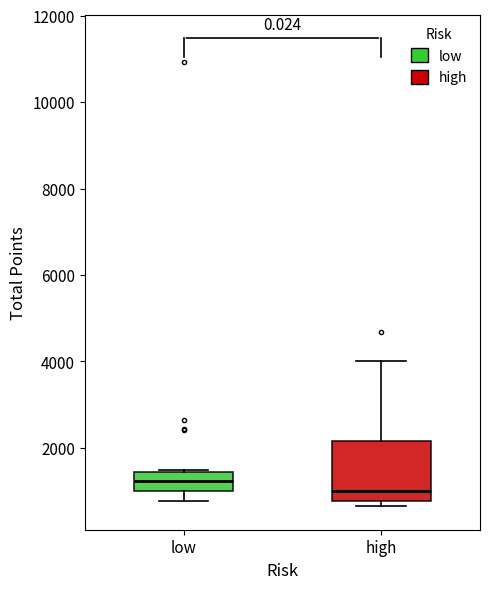

Reading left to right, transcribe this box plot: for each box, give where its median line is, the range the box spans, and where its two whiskers end, as read against the y-axis. The values are not printed on the chart, so give them approximately, as read against the axis.

low: median 1200, box 1000 to 1400, whiskers 800 to 1400
high: median 1000, box 800 to 2200, whiskers 600 to 4000